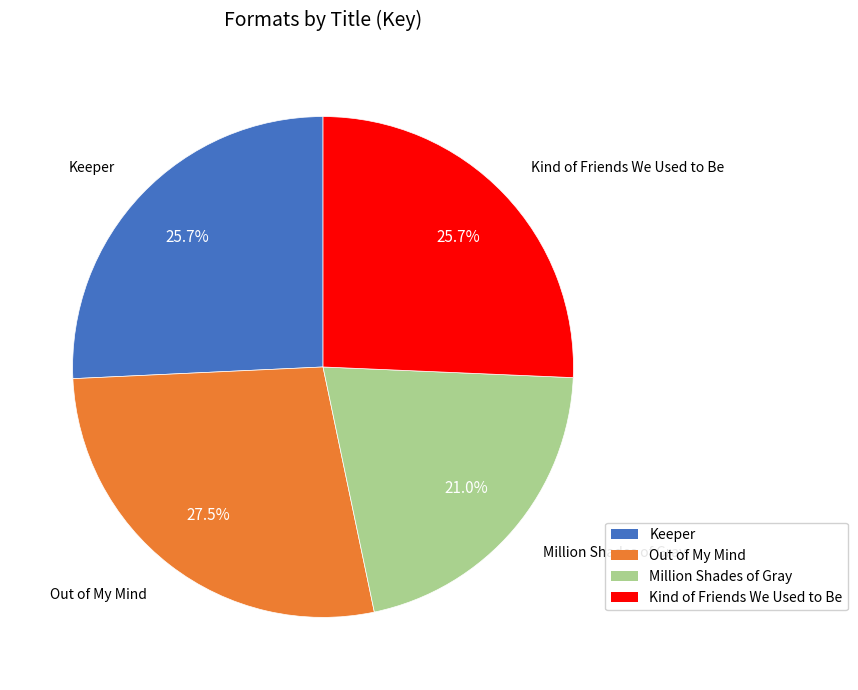

Is Out of My Mind the majority of the pie?

No